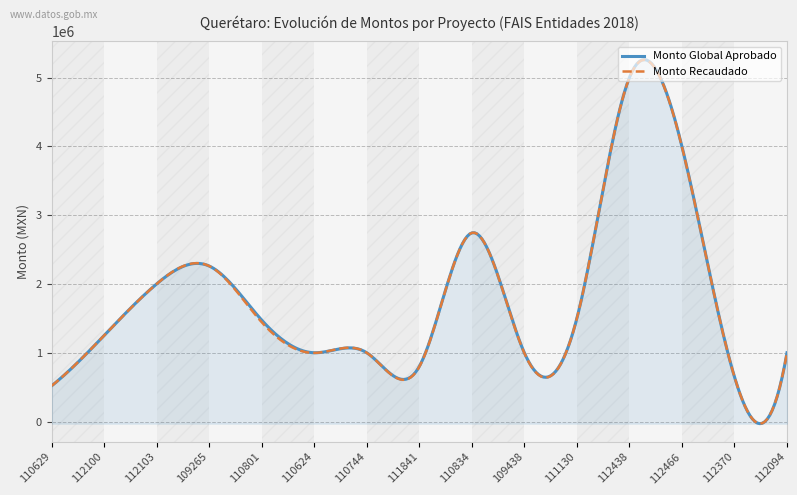

What is the maximum value shown in the chart?

5261479.1